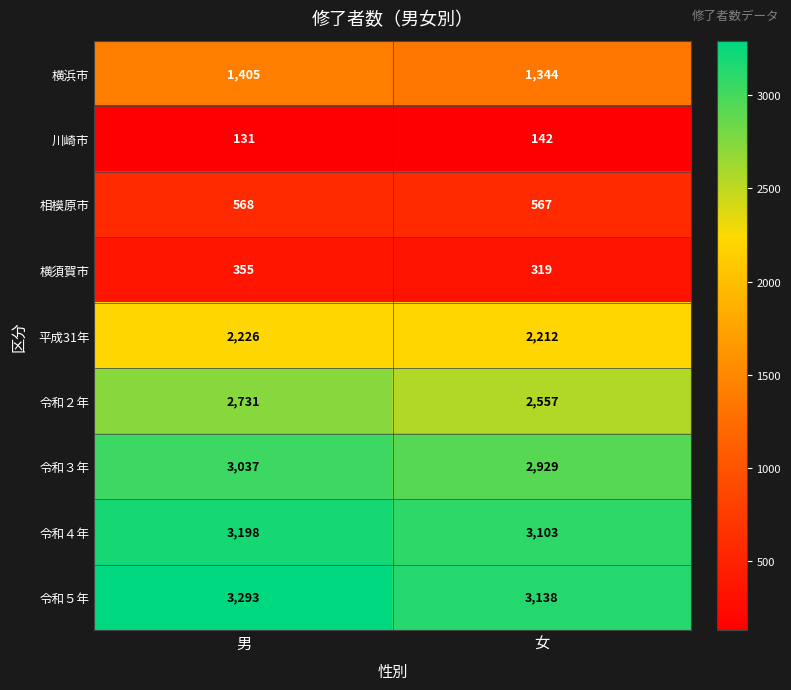

What is the total value across all series at 男?

16944